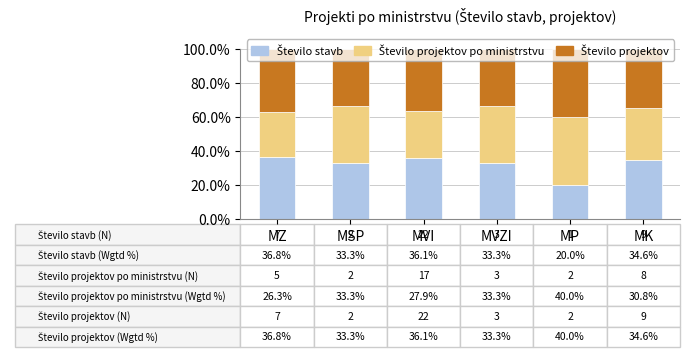

What is the total value across all series at MVI?

100.0